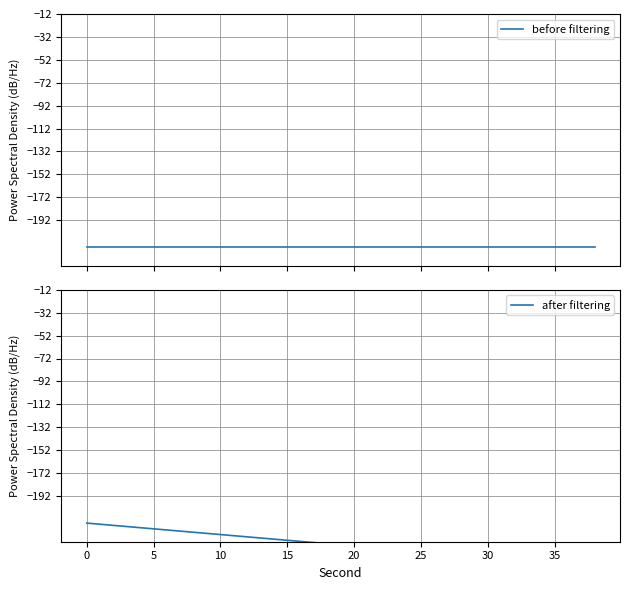

What is the value of the after filtering point at the 6th from the left?

-225.7